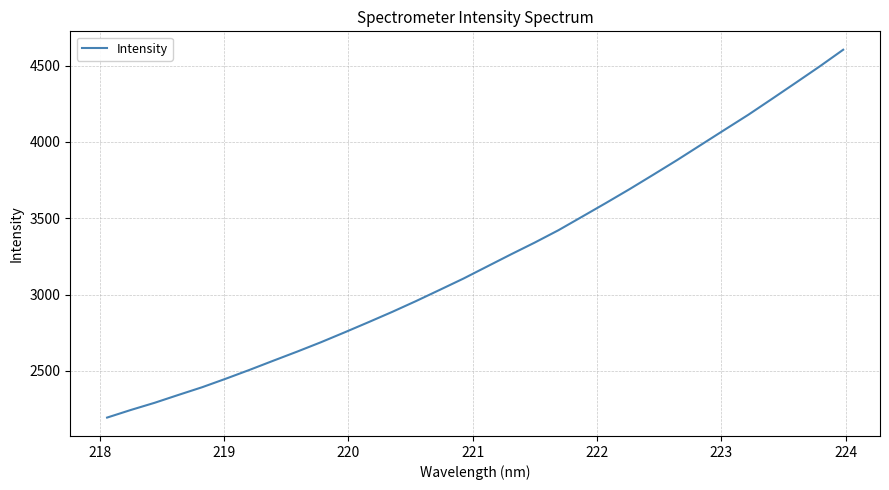

What is the minimum value shown in the chart?

2194.6